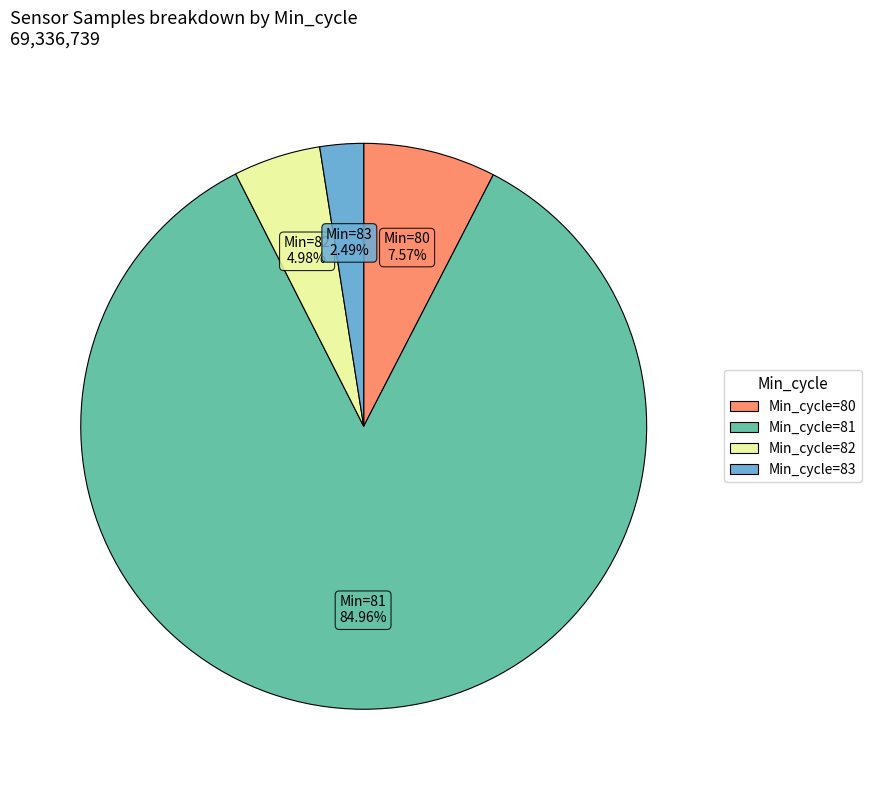

Is there a majority slice in this chart?

Yes